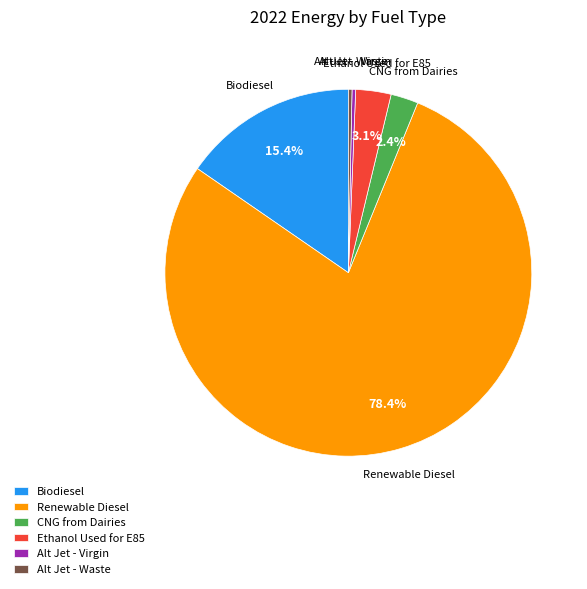

Between Alt Jet - Waste and Biodiesel, which is larger?

Biodiesel